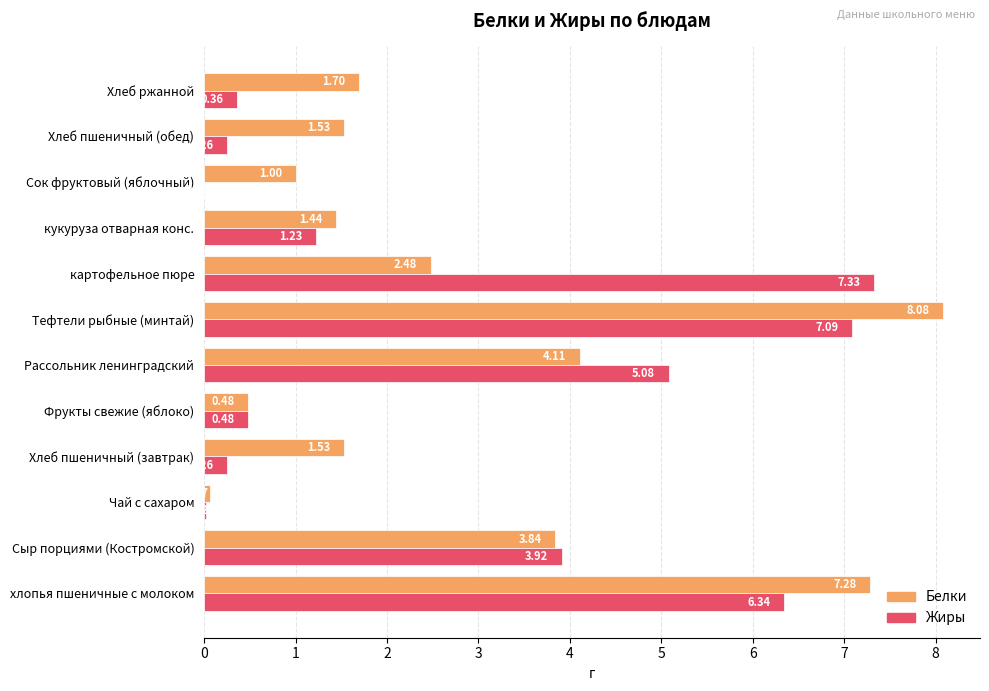

Which series has the largest total across all categories?

Белки